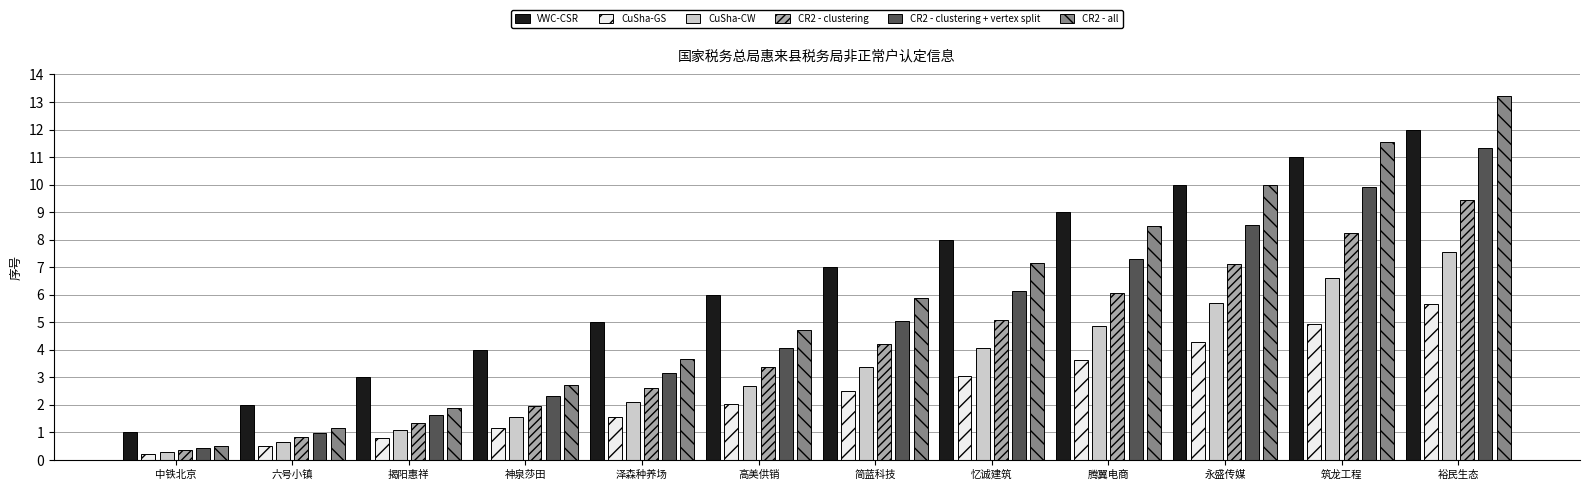

Read the CR2 - clustering + vertex split value at 永盛传媒.

8.5